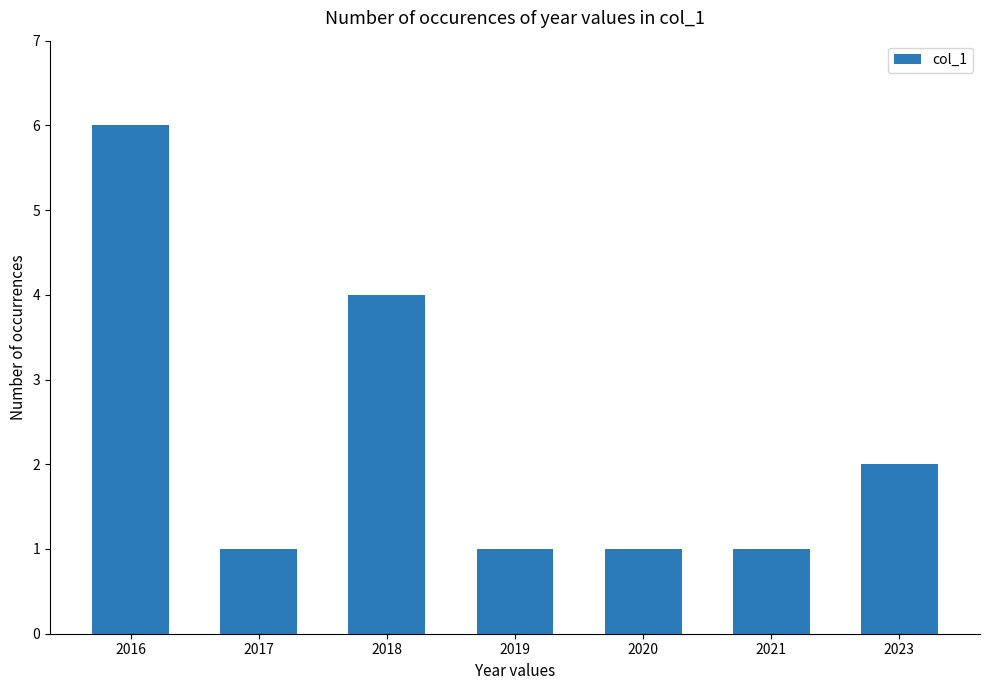

What is the smallest value displayed?

1